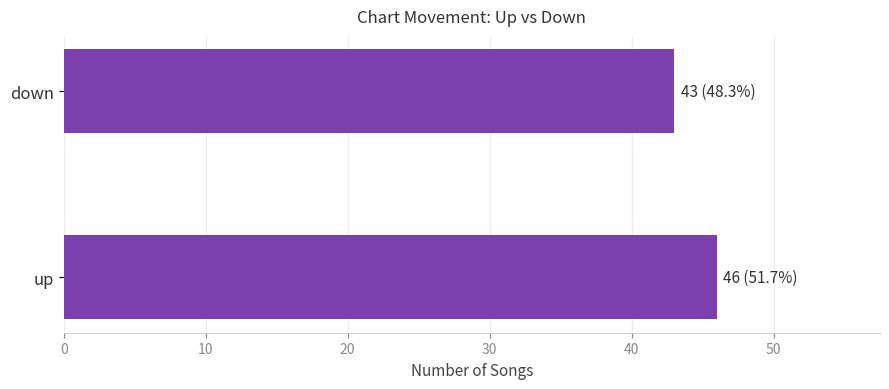

The value at down is 43. True or false?

True